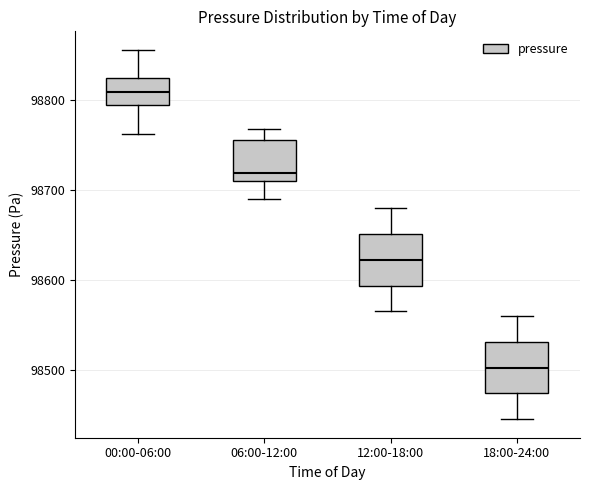

Reading left to right, read every box against the y-axis: the position of its median line, the range the box covers, and the ends of its whiskers. The values are not printed on the chart, so give them approximately, as read against the axis.

00:00-06:00: median 98810, box 98790 to 98820, whiskers 98760 to 98860
06:00-12:00: median 98720, box 98710 to 98760, whiskers 98690 to 98770
12:00-18:00: median 98620, box 98590 to 98650, whiskers 98570 to 98680
18:00-24:00: median 98500, box 98470 to 98530, whiskers 98450 to 98560